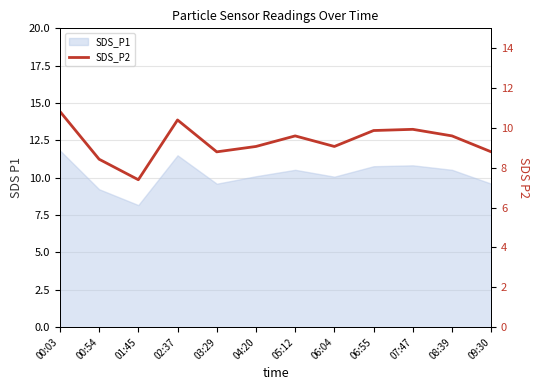

Which label corresponds to the smallest value in the chart?

01:45